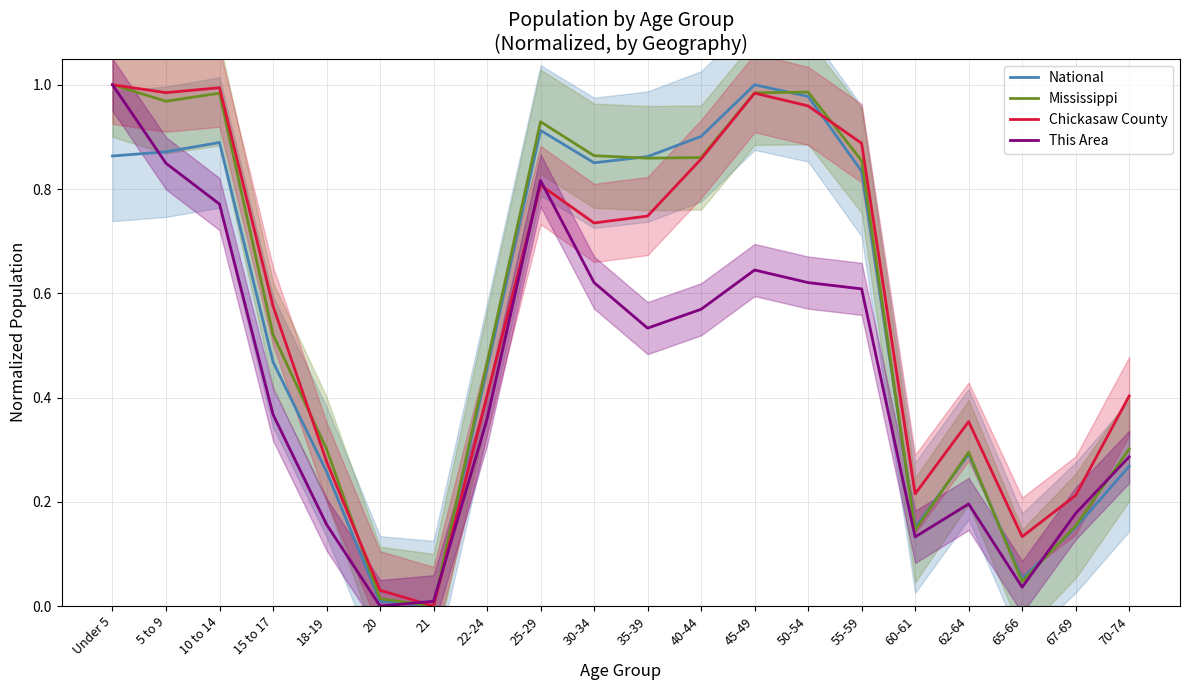

At which category is the sum across all series the highest?

Under 5